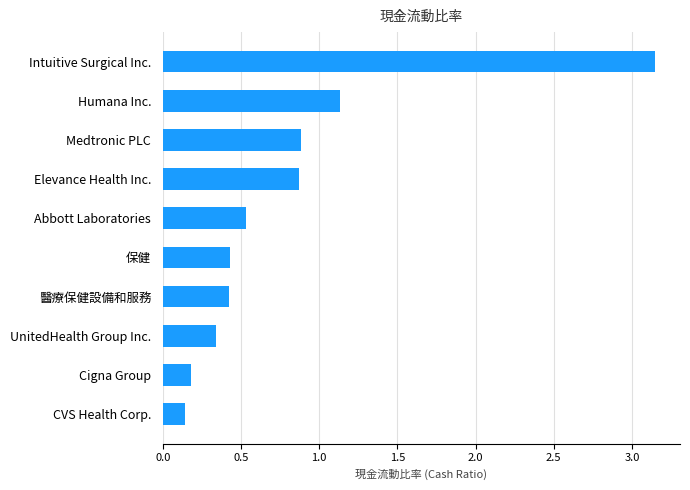

How many bars are there in total?

10